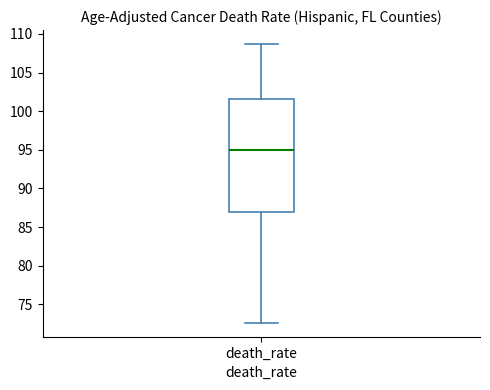

Transcribe this box plot: give where the median line is, the range the box spans, and where the two whiskers end, as read against the y-axis. The values are not printed on the chart, so give them approximately, as read against the axis.

median 95.0, box 87.0 to 101.5, whiskers 72.5 to 108.5